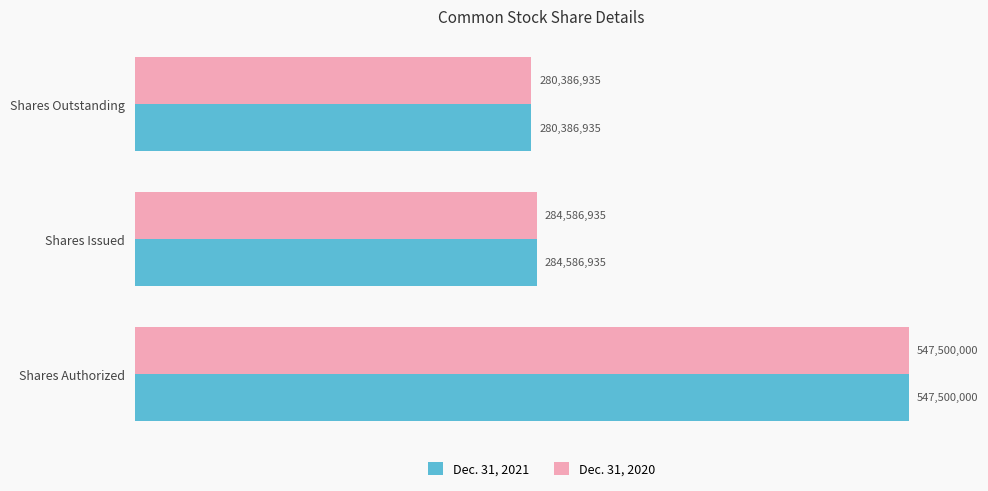

At how many categories does at least one series exceed 543248855?

1